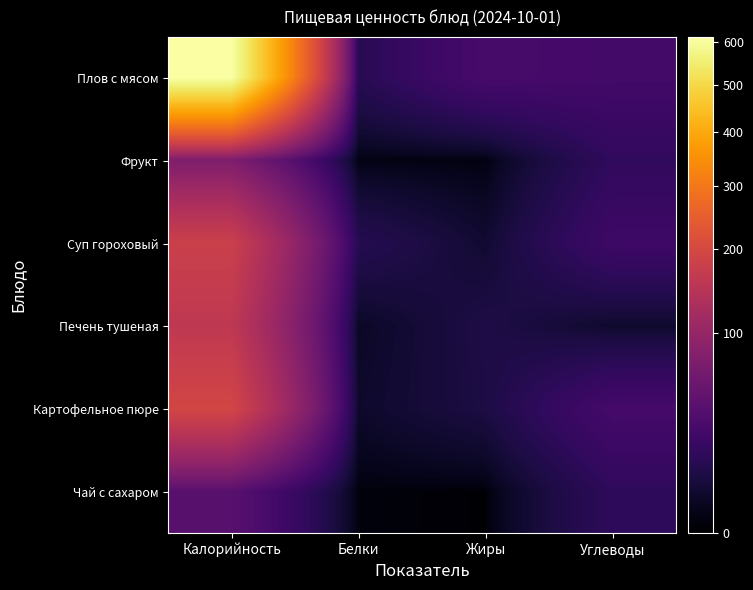

Reading left to right, what are all the values shown in this chart?

Плов с мясом: Калорийность=612.0	Белки=12.6	Жиры=28.2	Углеводы=25.9
Фрукт: Калорийность=73.3	Белки=0.7	Жиры=0.5	Углеводы=16.1
Суп гороховый: Калорийность=179.3	Белки=12.0	Жиры=4.7	Углеводы=22.7
Печень тушеная: Калорийность=159.0	Белки=2.7	Жиры=8.8	Углеводы=3.8
Картофельное пюре: Калорийность=195.1	Белки=3.6	Жиры=8.2	Углеводы=26.8
Чай с сахаром: Калорийность=39.8	Белки=0.3	Жиры=0.0	Углеводы=15.4